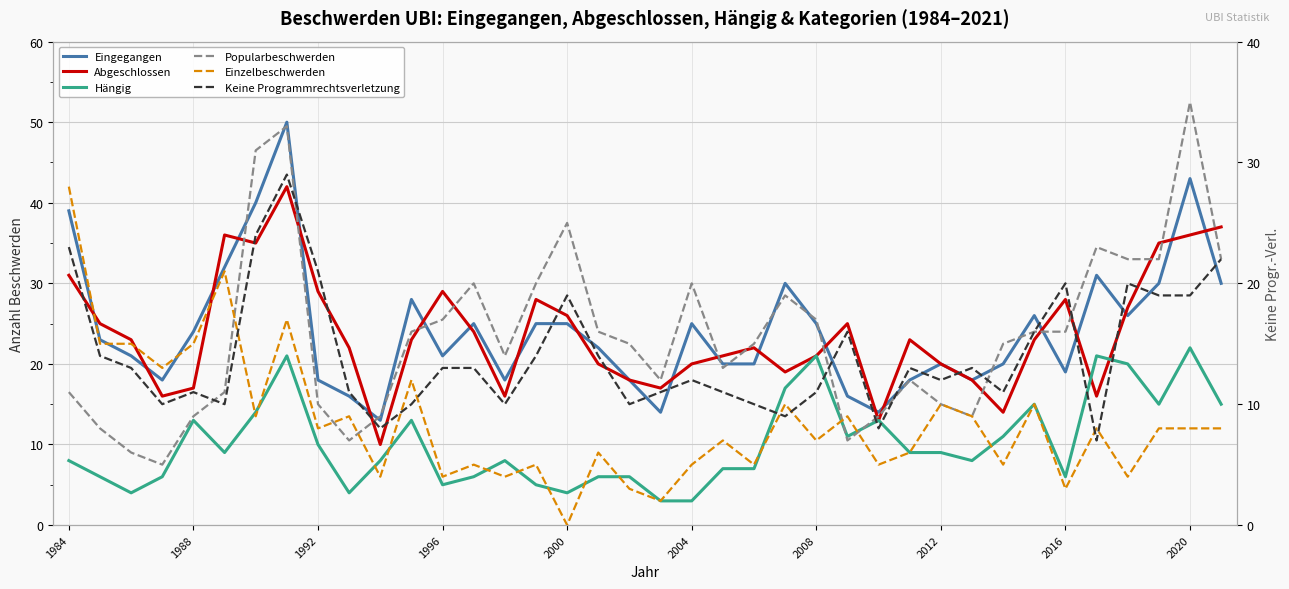

True or false: Keine Programmrechtsverletzung and Abgeschlossen cross at least once.

False